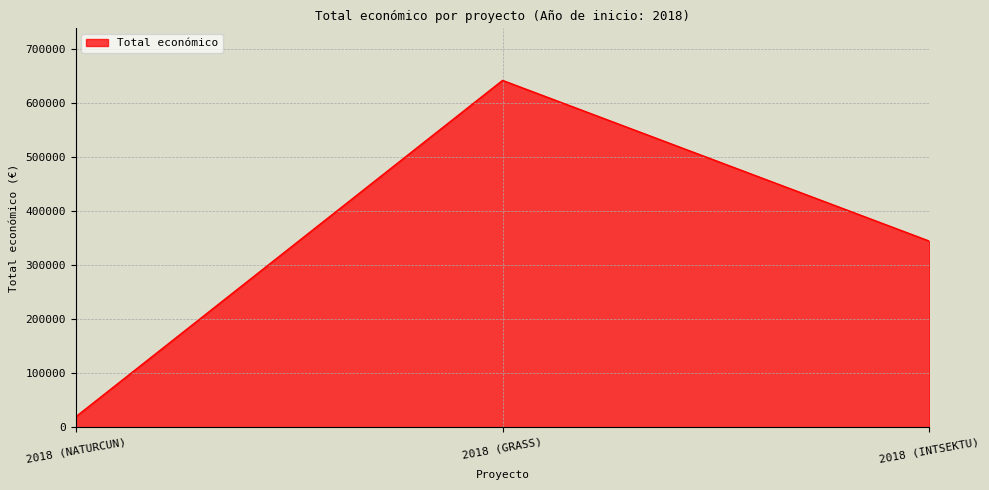

List the labels in order of value, largest first.

2018 (GRASS), 2018 (INTSEKTU), 2018 (NATURCUN)